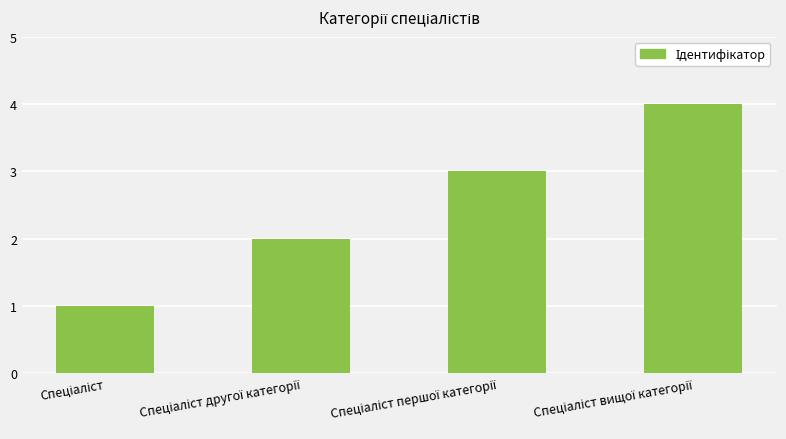

What is the greatest value displayed?

4